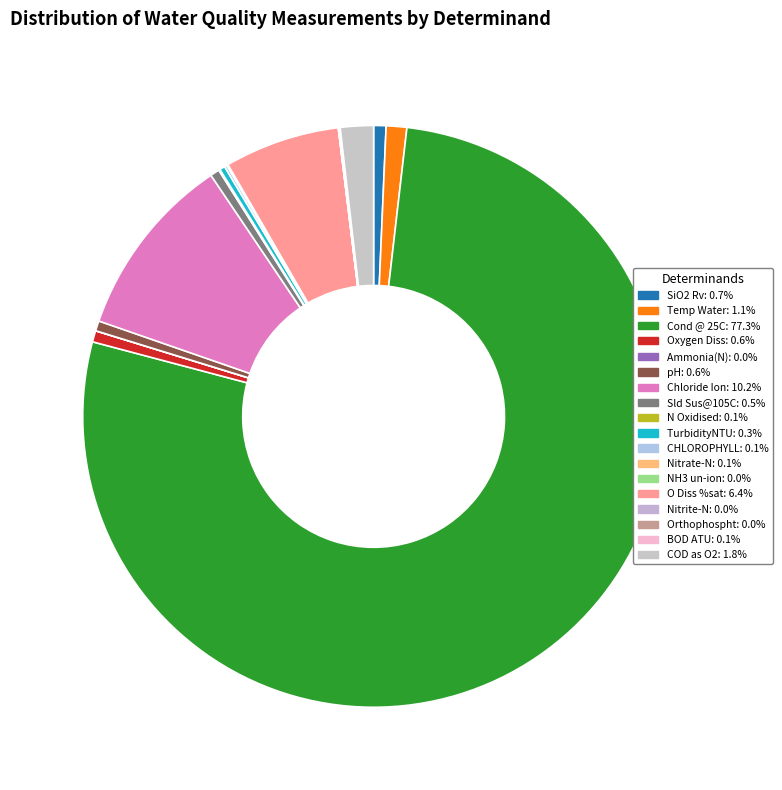

To the nearest percent, what is the average slice percentage?

6%